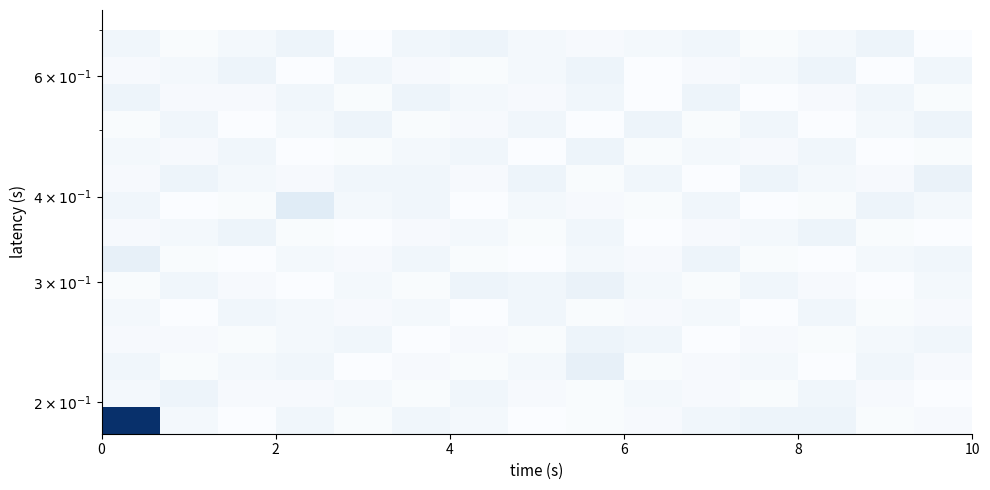

Count the row_9 values in the range 1 to 2.

9